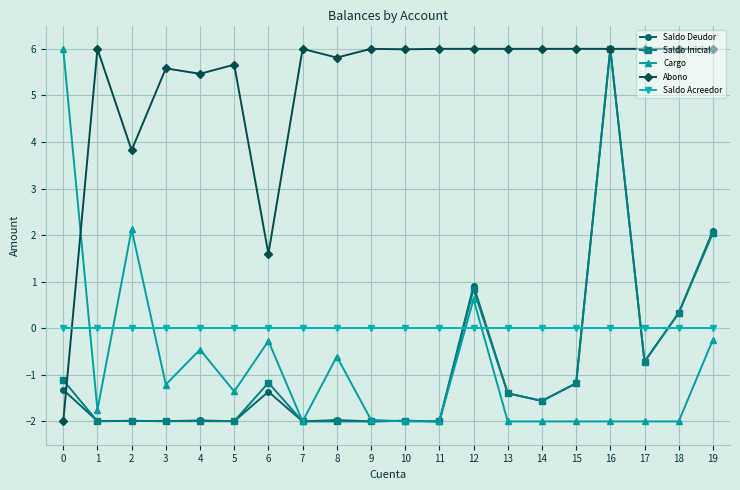

How many lines are shown in the chart?

5